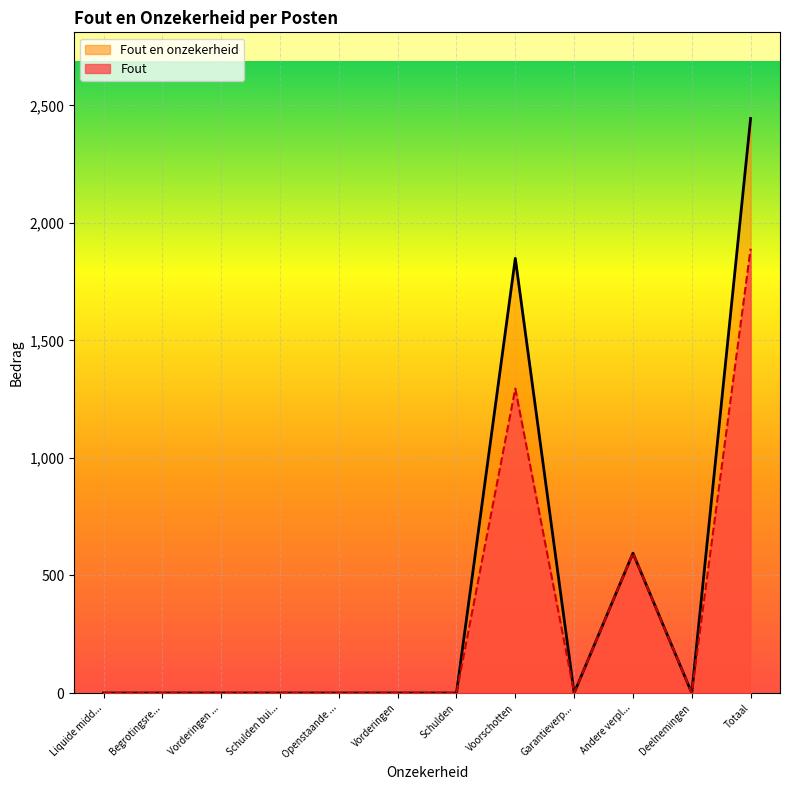

True or false: Fout en onzekerheid and Fout cross at least once.

False